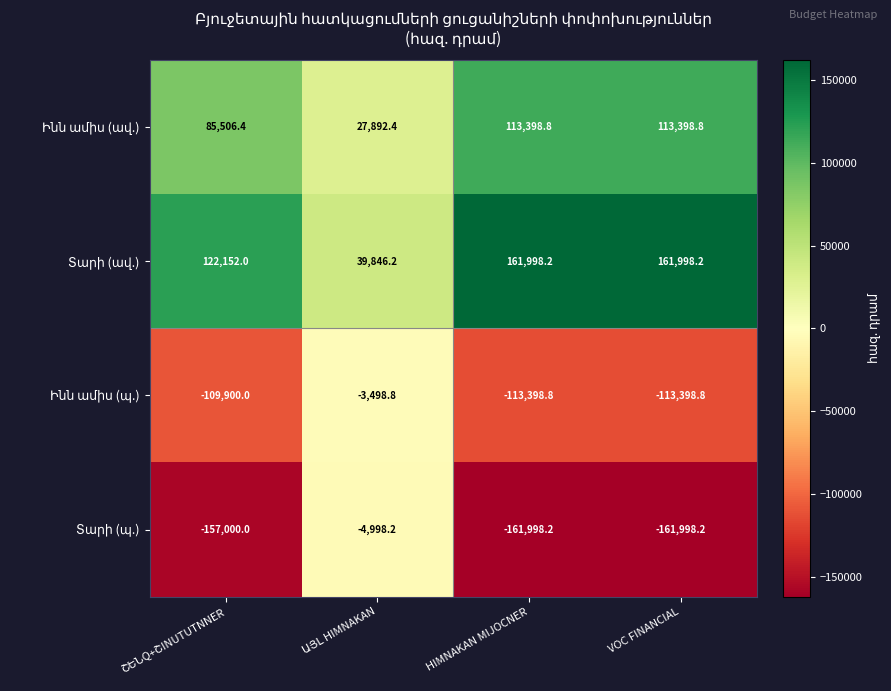

What is the maximum value shown in the chart?

161998.2